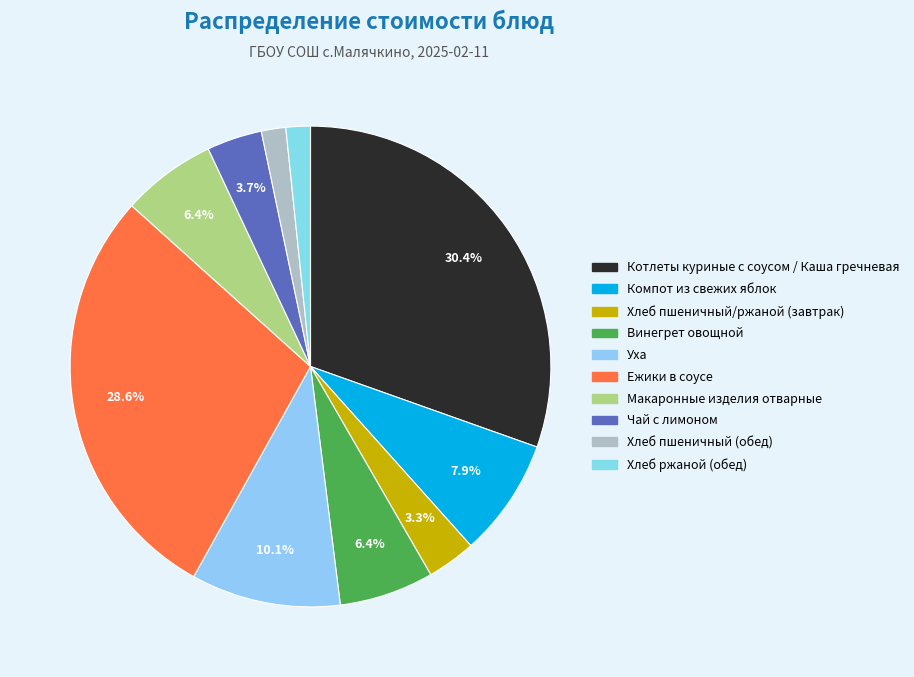

To the nearest percent, what portion does Макаронные изделия отварные represent?

6%